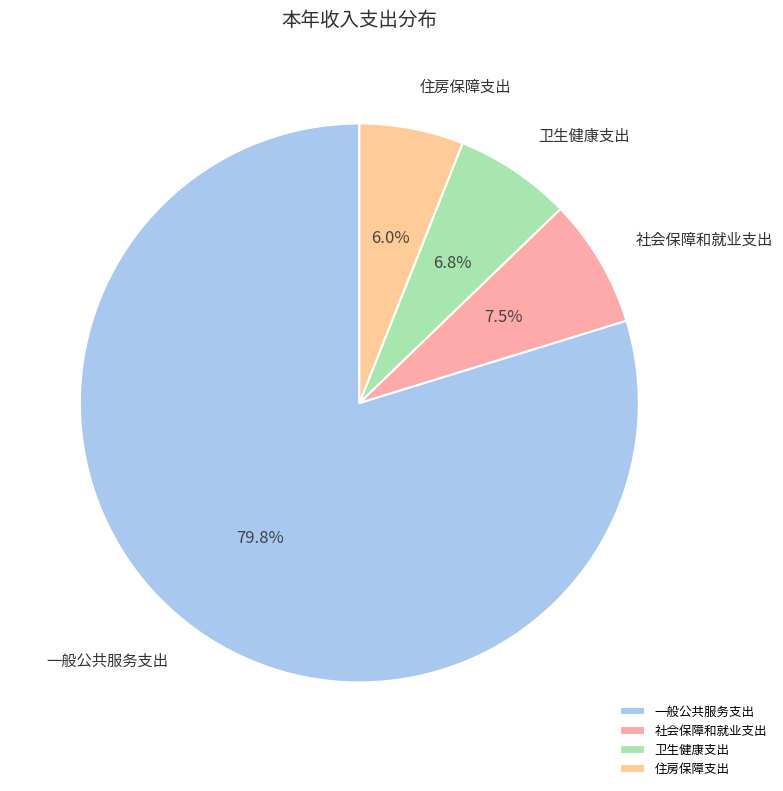

True or false: 一般公共服务支出 accounts for 80% of the total.

True